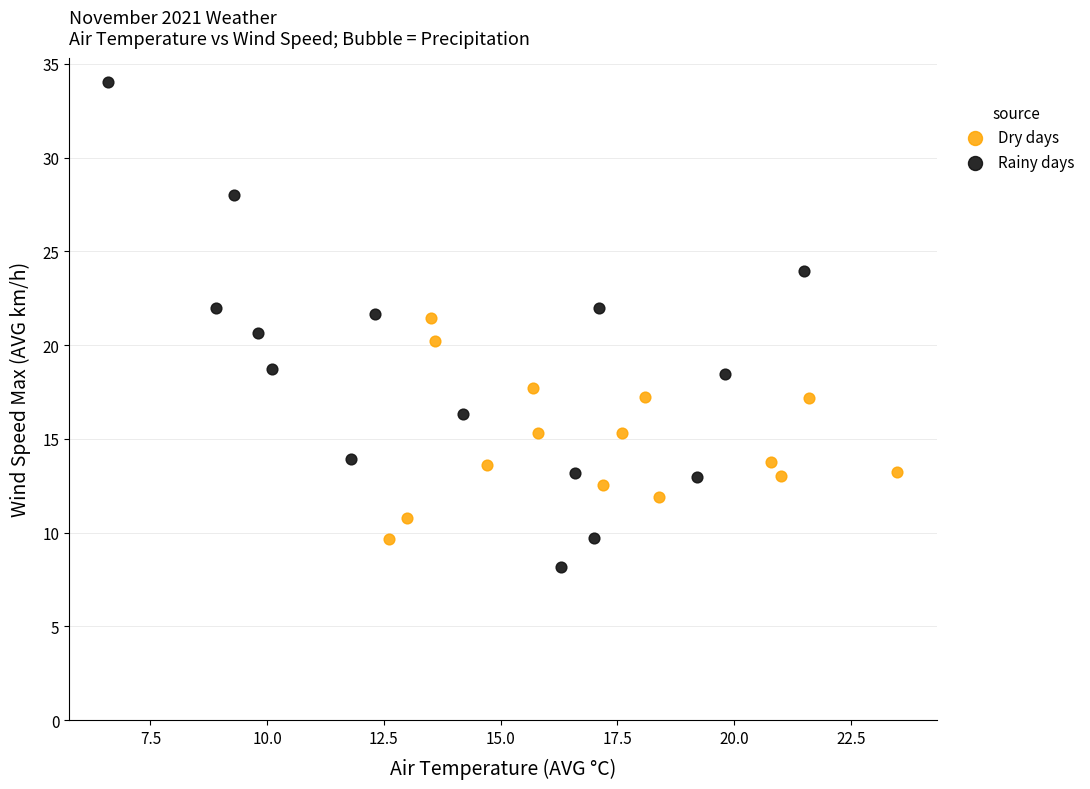

Which series contains the highest Y value?

Rainy days